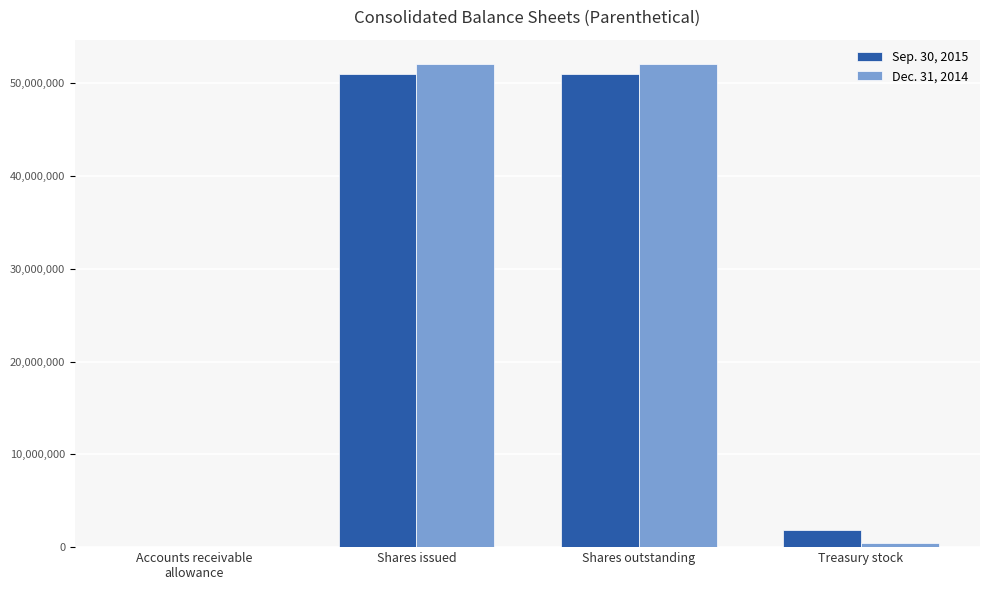

The Dec. 31, 2014 series shows 52108719 at Shares outstanding. True or false?

True